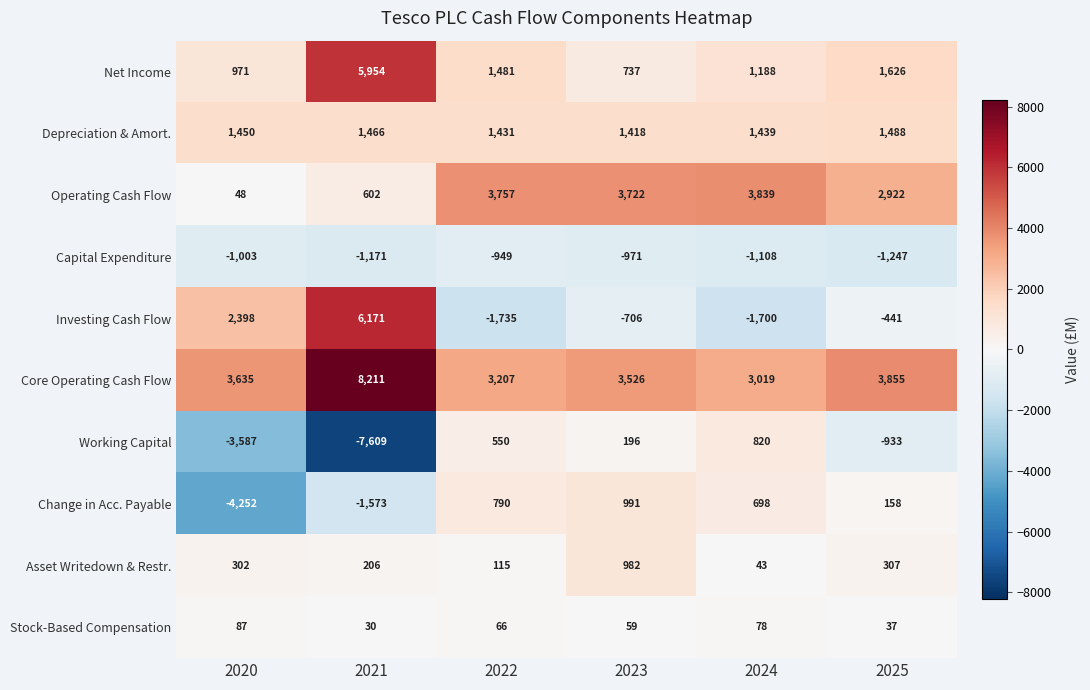

At which label does Operating Cash Flow first exceed 3722?

2022